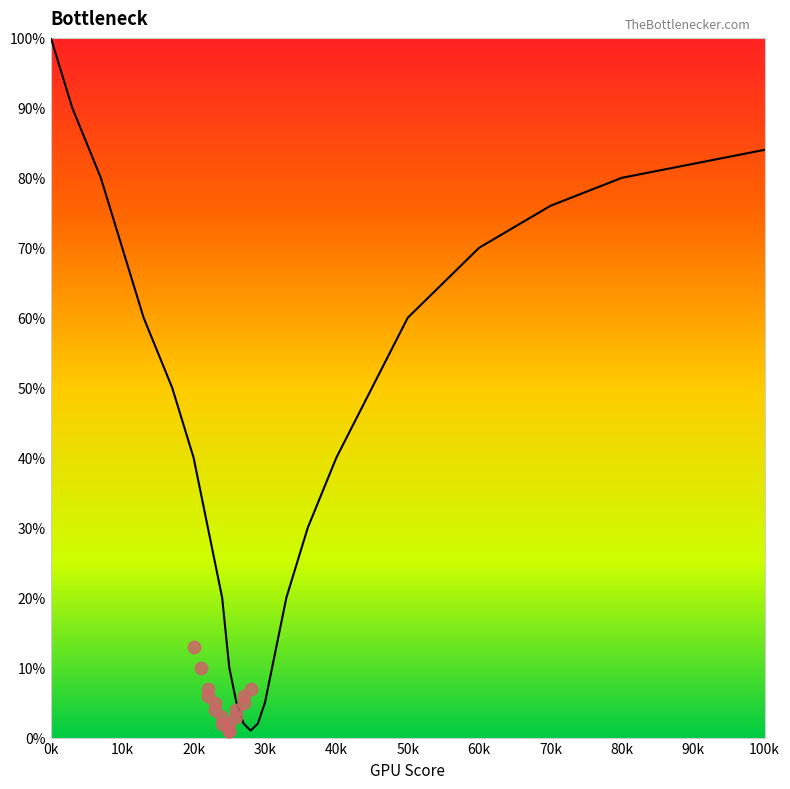

What is the ratio of the value at 22 to the value at 27?

15.0